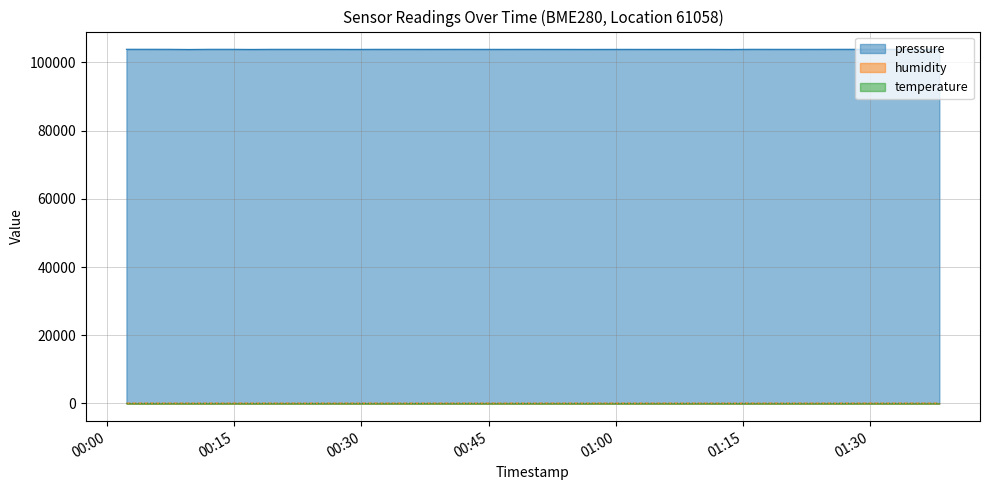

In pressure, how many points are lower than both neighbors (excluding endpoints)?

11